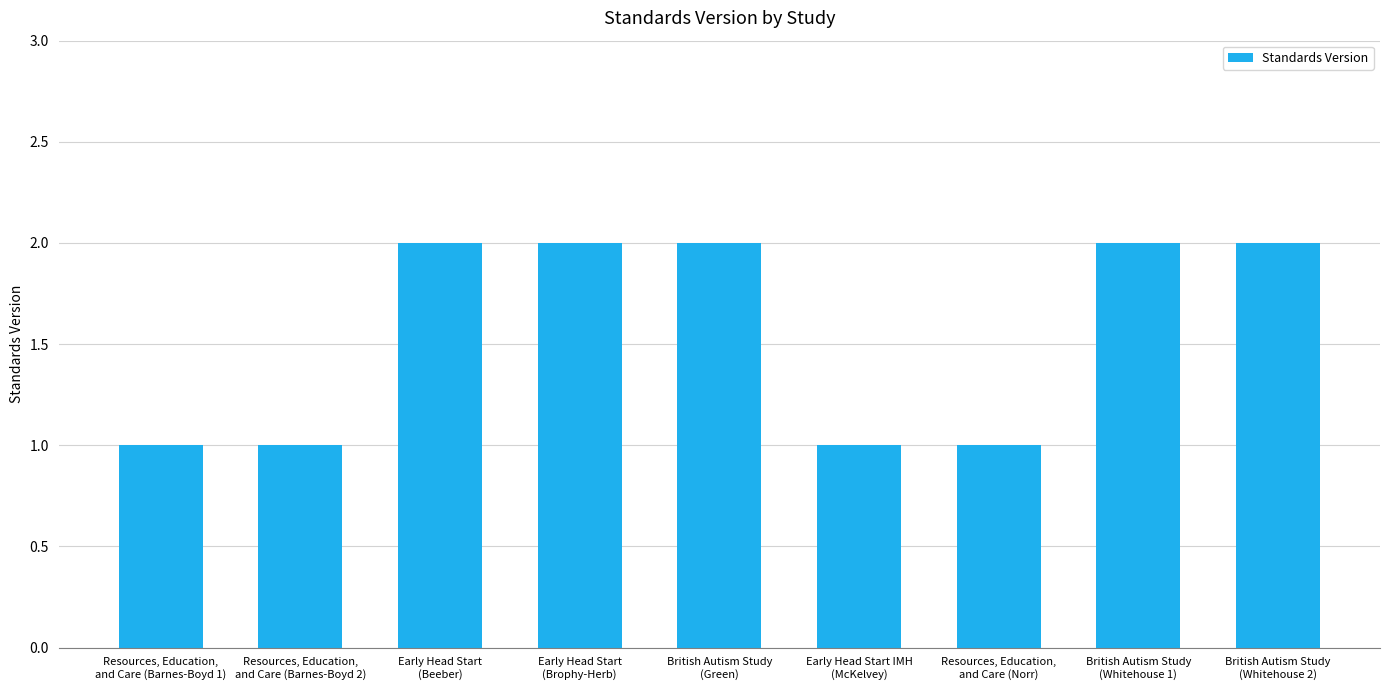

What is the sum of all values?

14